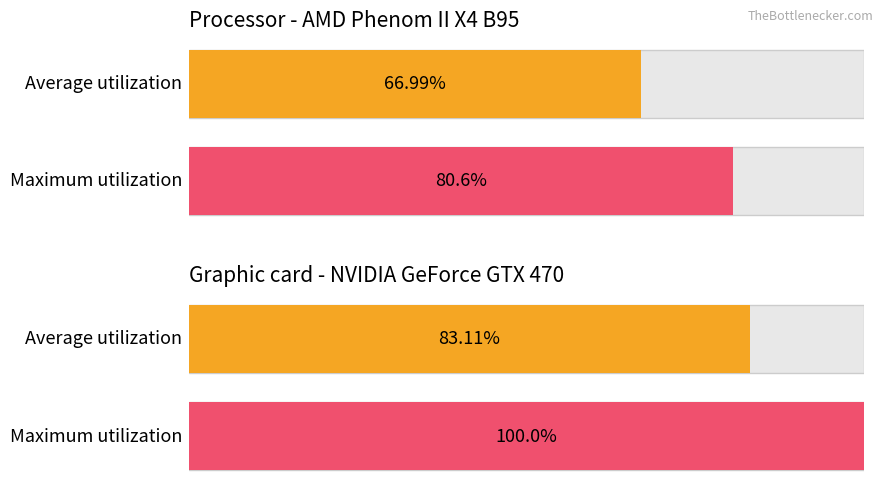

Rank the series by their maximum value, from lowest to highest.

Average utilization, Maximum utilization